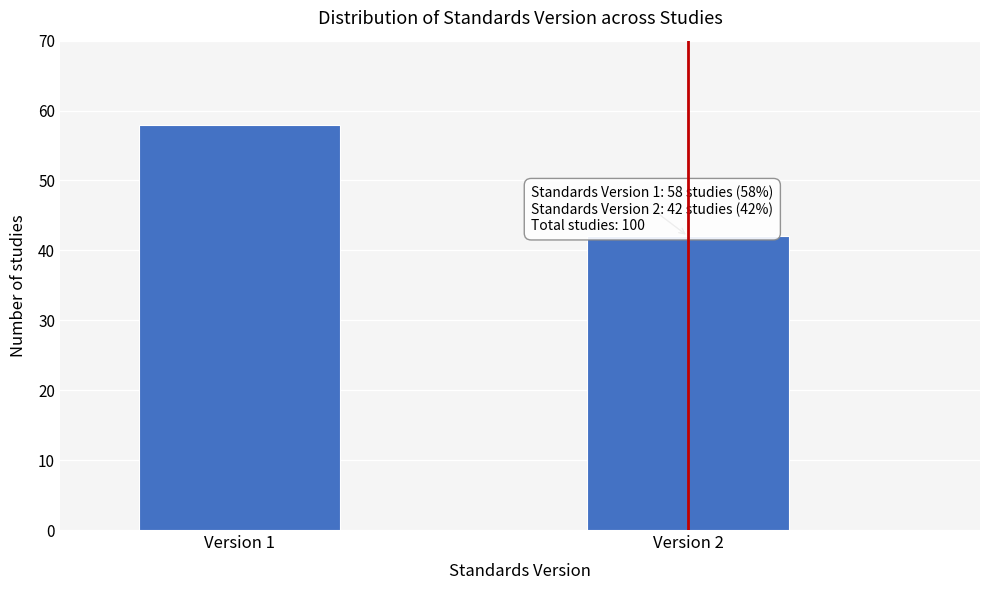

Reading left to right, transcribe all the data shown in this chart.

58	42